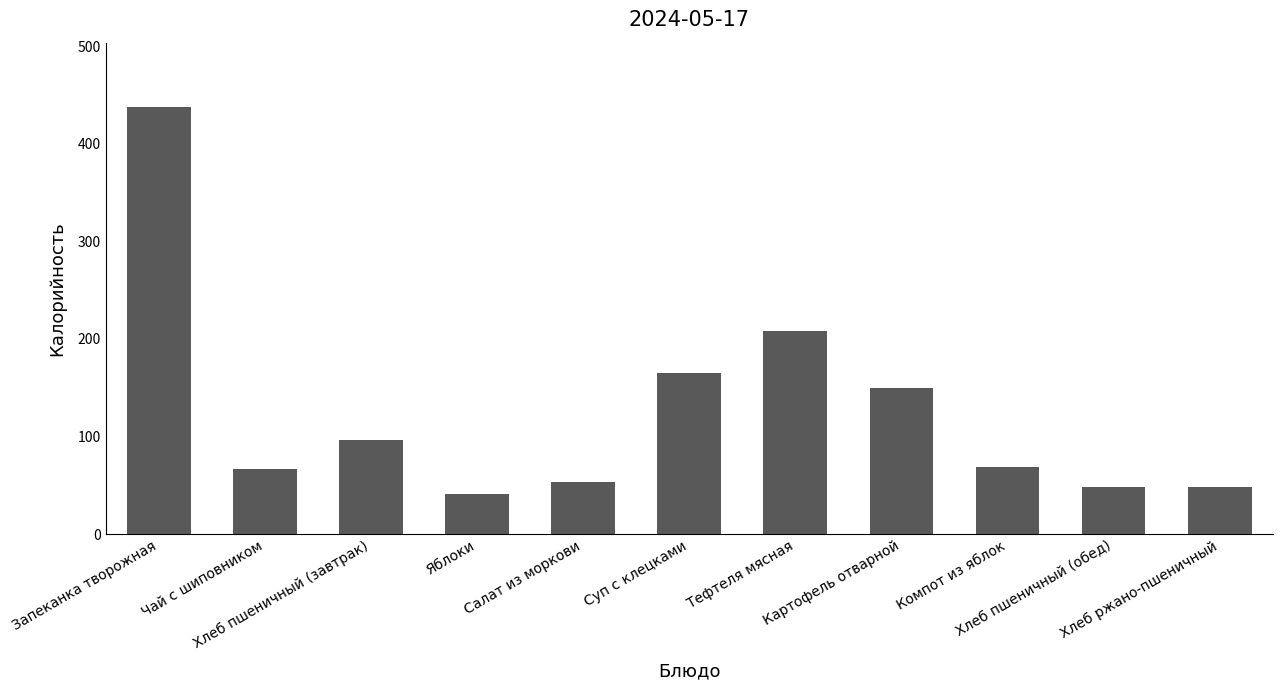

Read the value at Чай с шиповником.

67.0